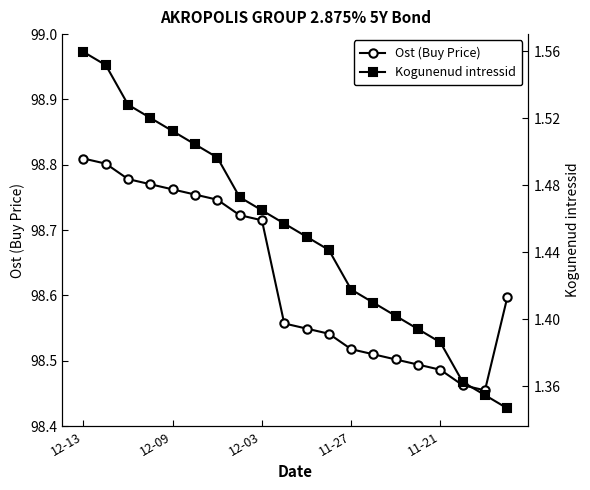

What are all the series names shown in the legend?

Ost (Buy Price), Kogunenud intressid